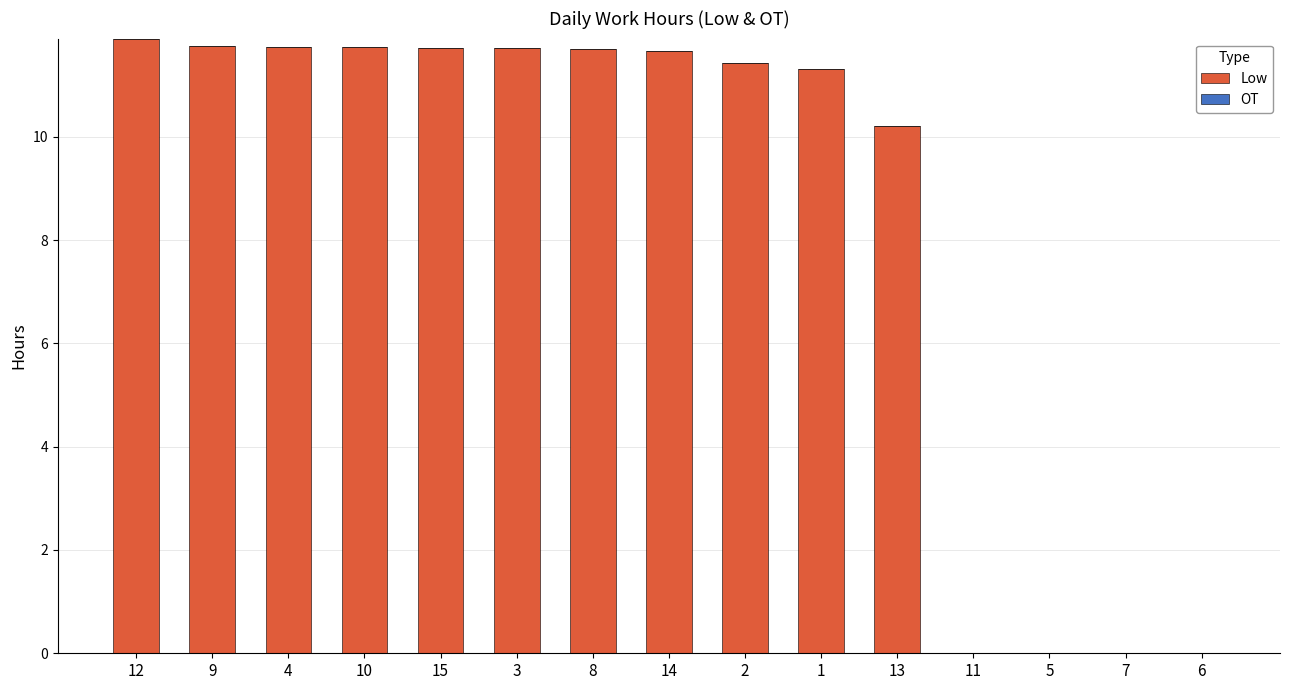

What is the ratio of the value at 9 to the value at 1?

1.0